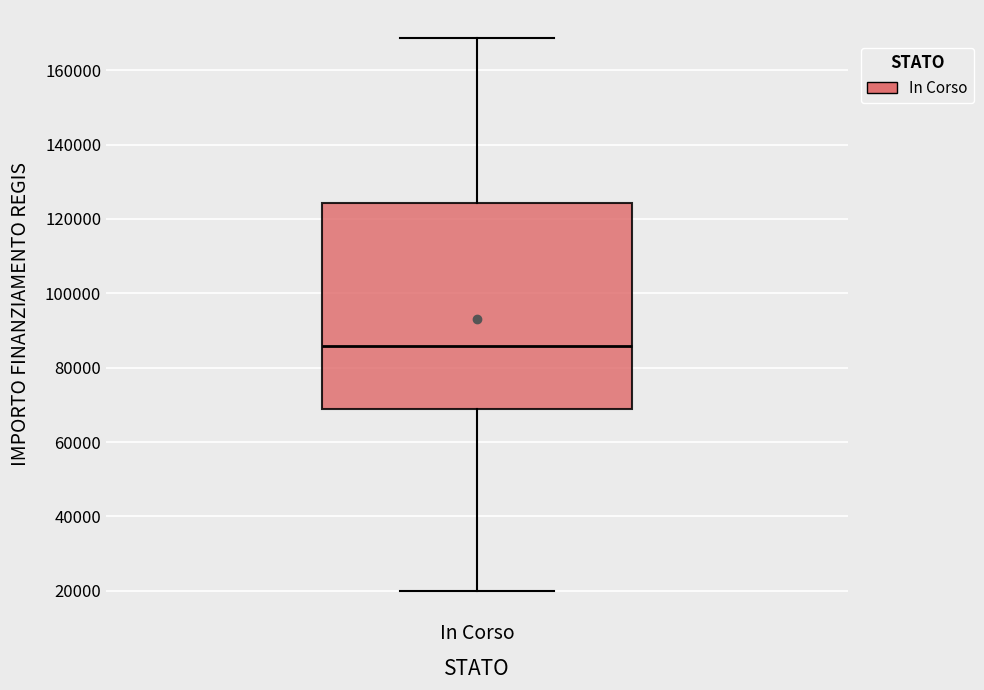

Where does the median line of the box for In Corso sit on the y-axis? The values are not printed on the chart, so give them approximately, as read against the axis.

86000